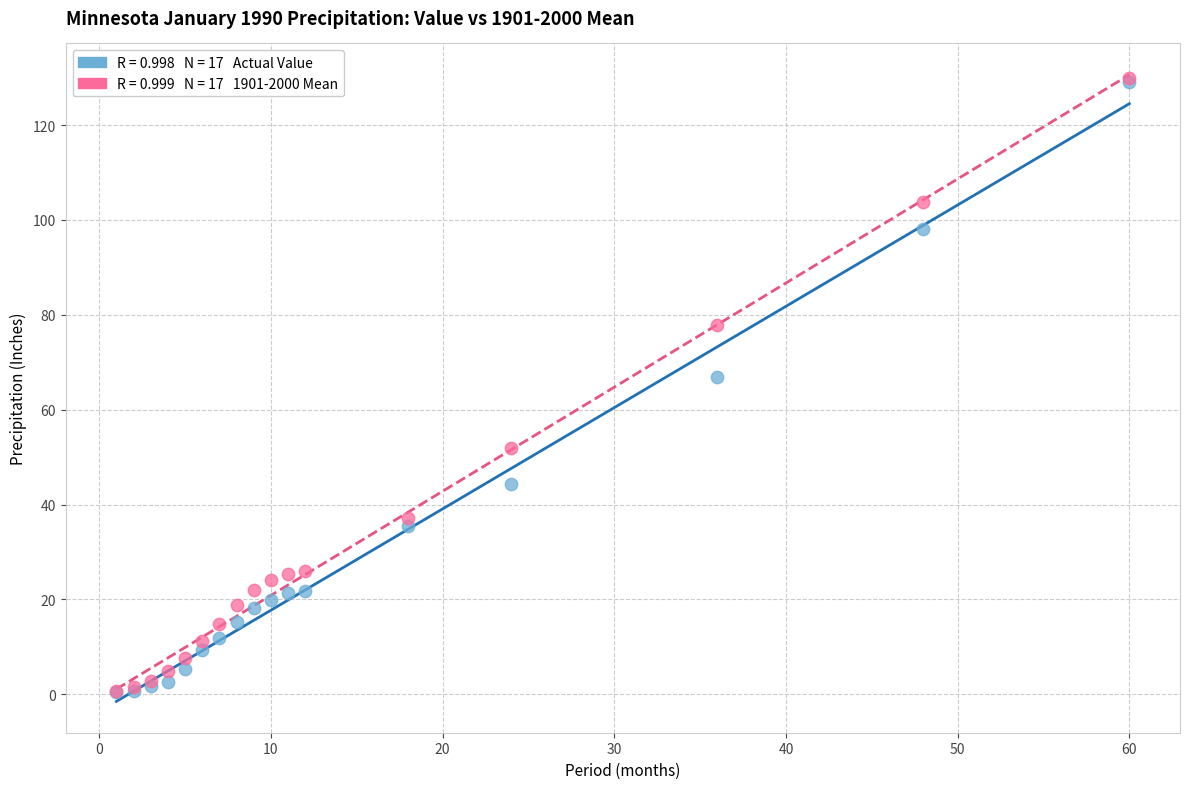

Across all series, what Y value is closest to 65?

66.9